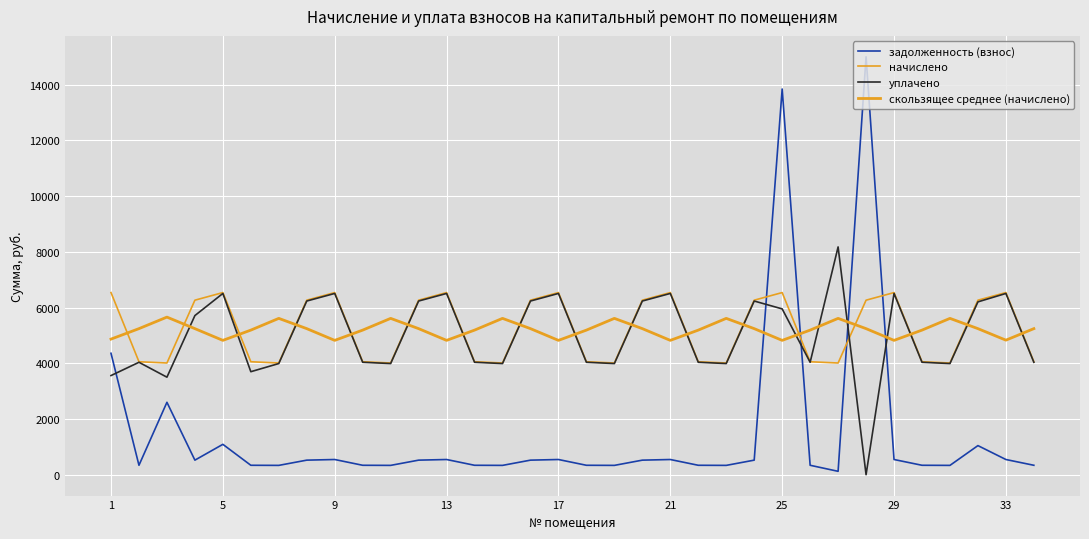

How many categories are shown in the chart?

34